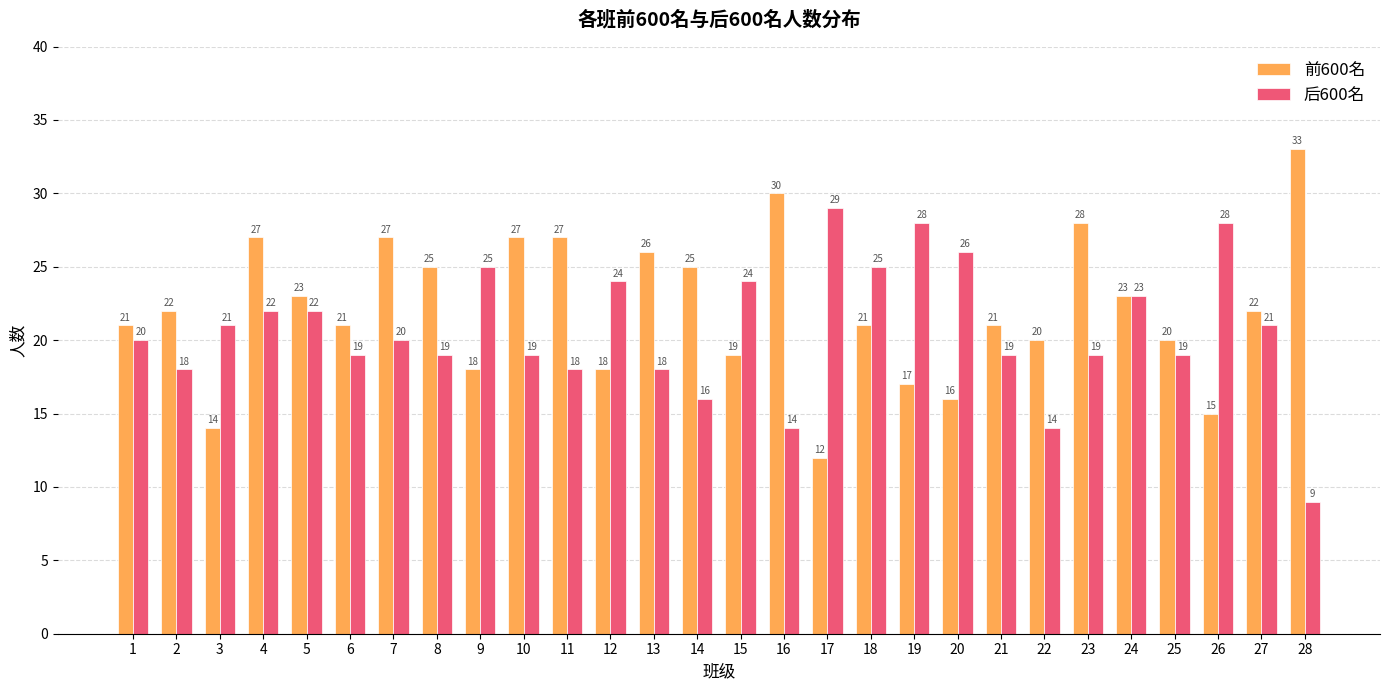

Is it true that 后600名 equals 10 at 21?

False